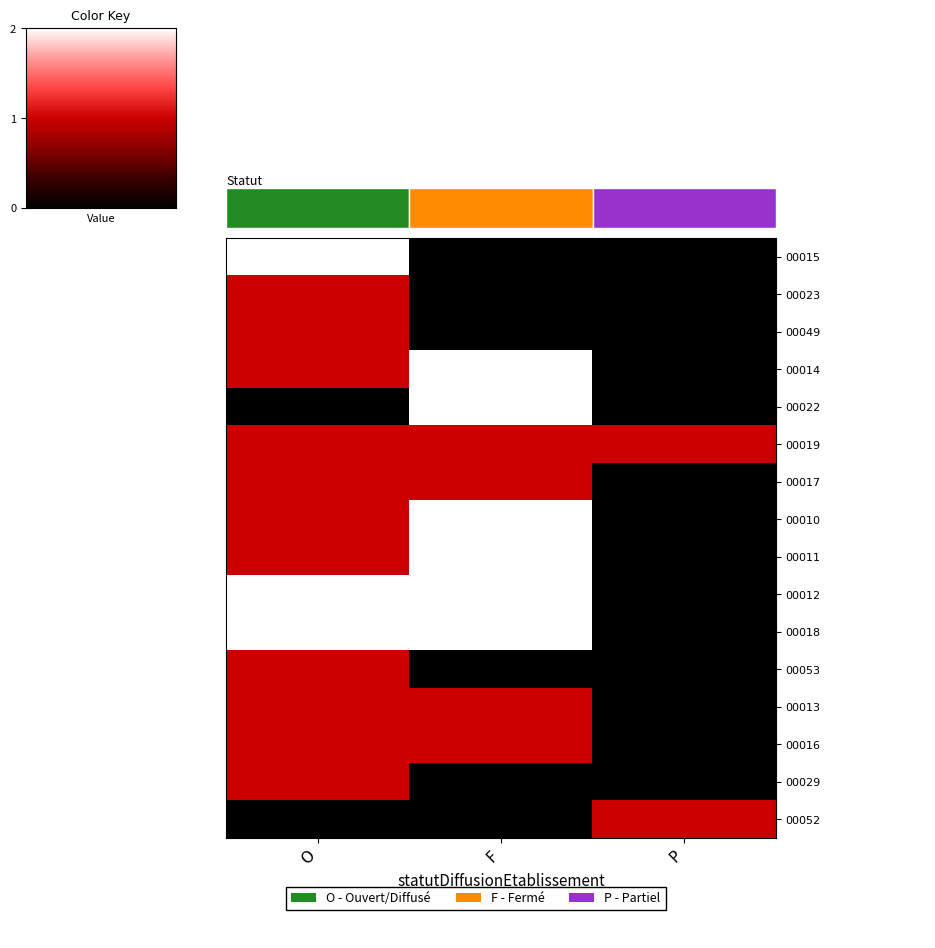

Which category has the lowest value in the 00016 series?

P